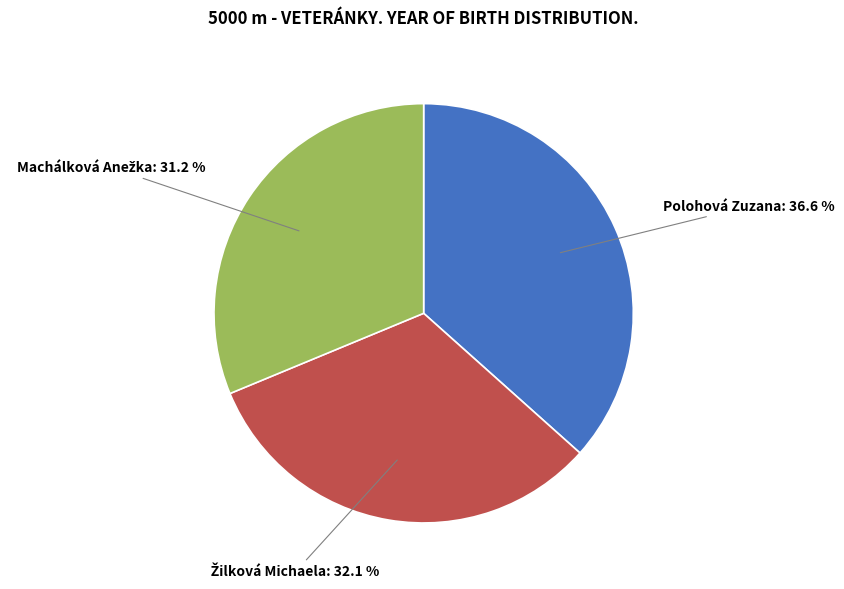

Does any single category account for the majority?

No